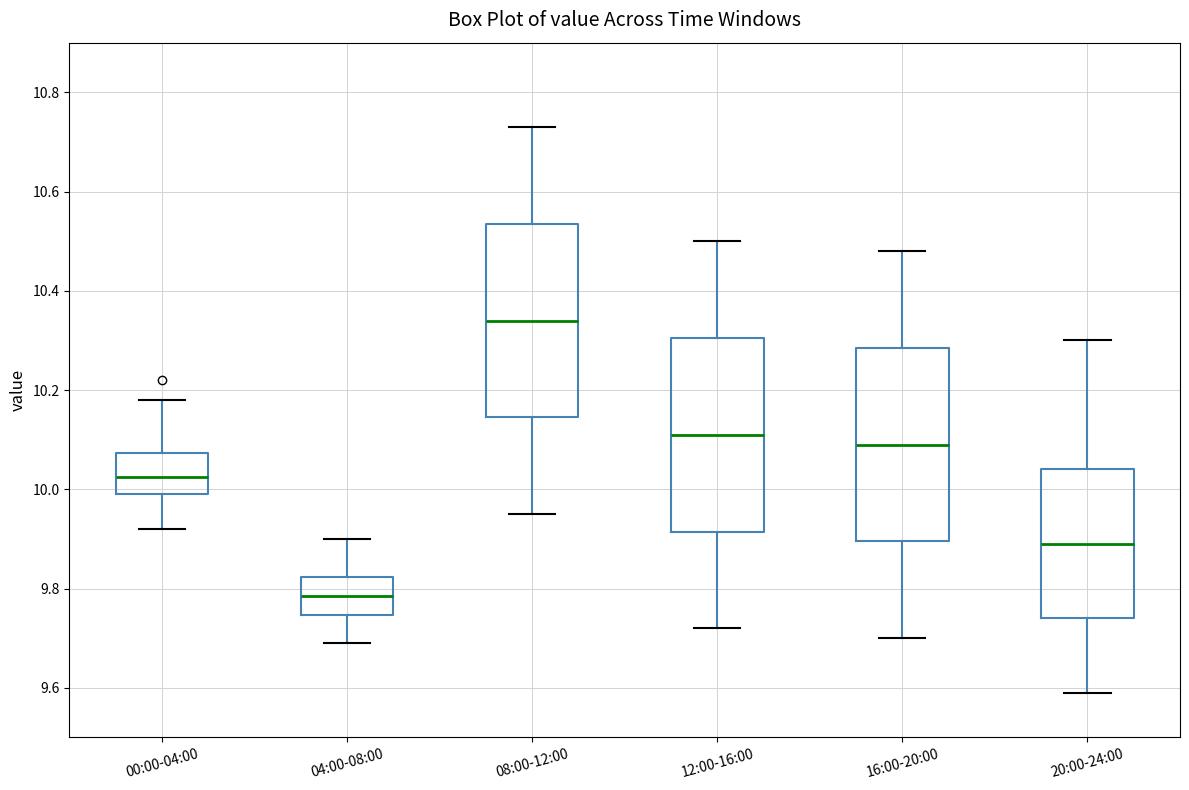

Where is the upper edge of the box for 16:00-20:00 on the y-axis? The values are not printed on the chart, so give them approximately, as read against the axis.

10.28